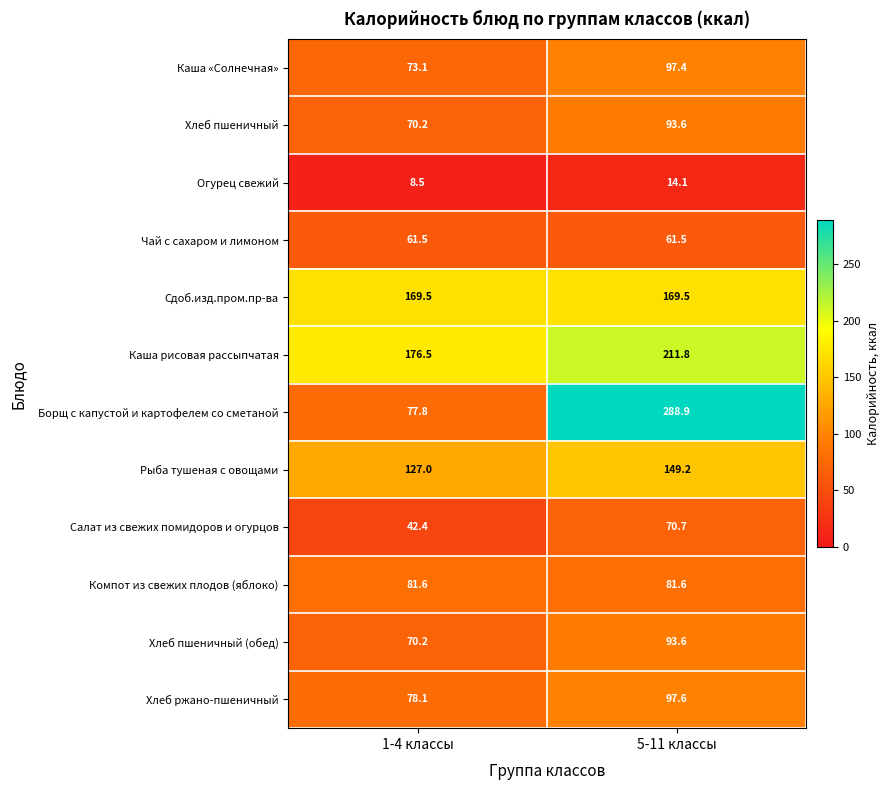

Rank the categories by Каша рисовая рассыпчатая value from highest to lowest.

5-11 классы, 1-4 классы